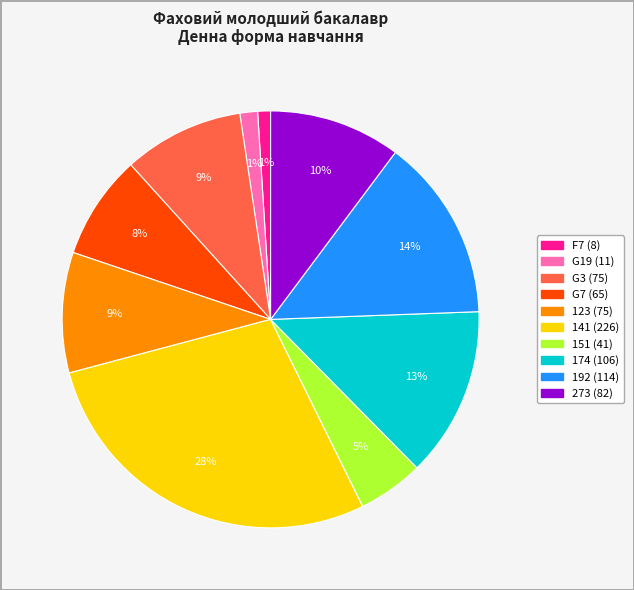

Does 123 account for over 50% of the chart?

No